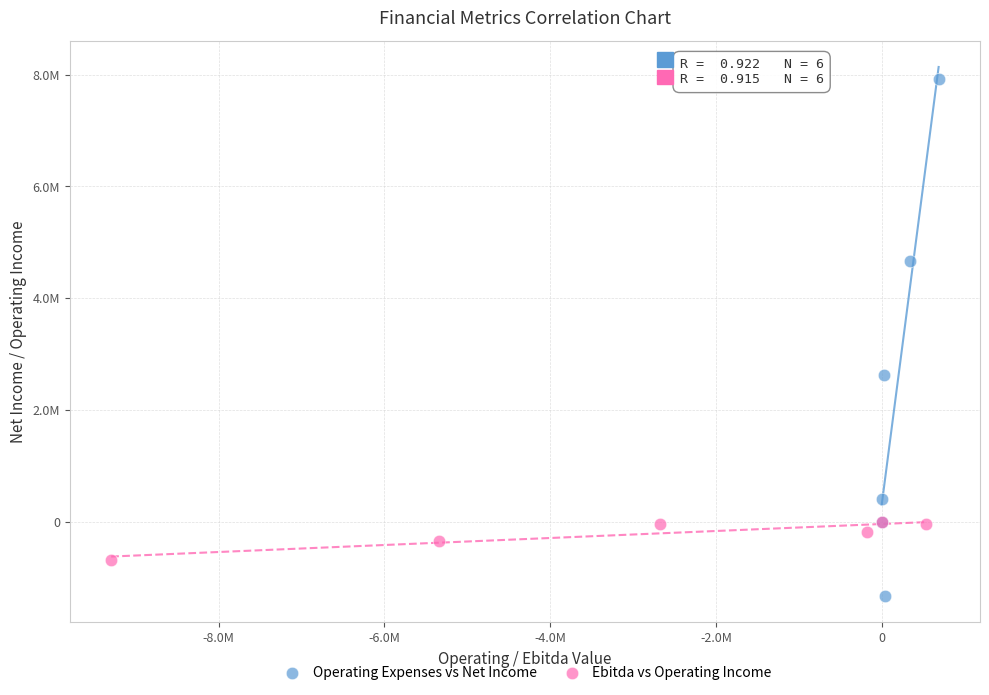

Which series reaches the minimum Y coordinate?

Operating Expenses vs Net Income